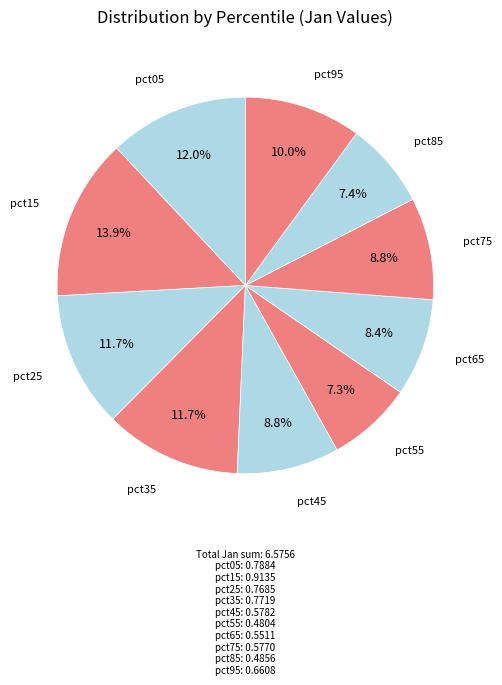

Which category has the biggest portion of the pie?

pct15